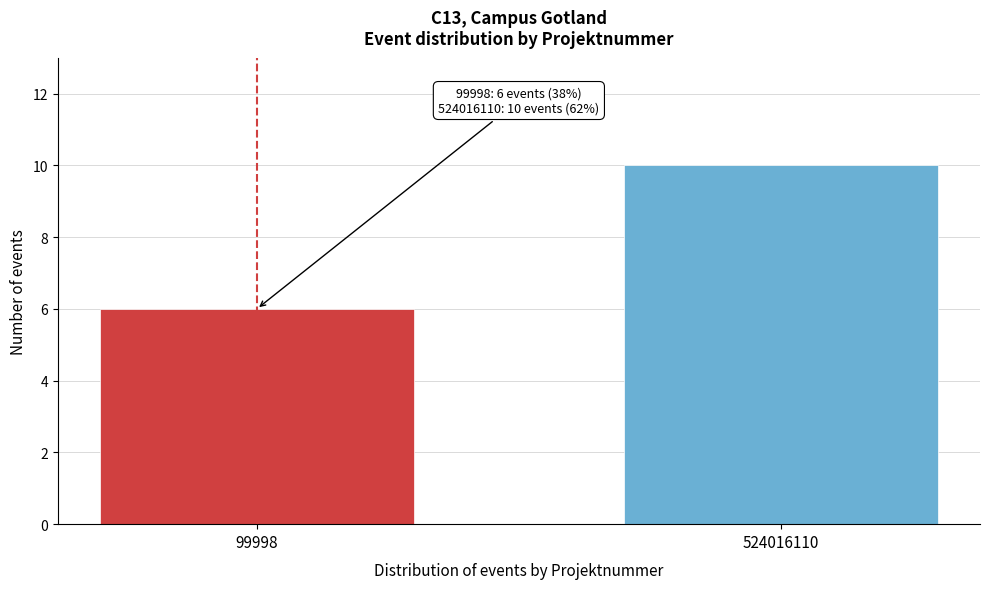

Reading left to right, transcribe all the data shown in this chart.

6	10